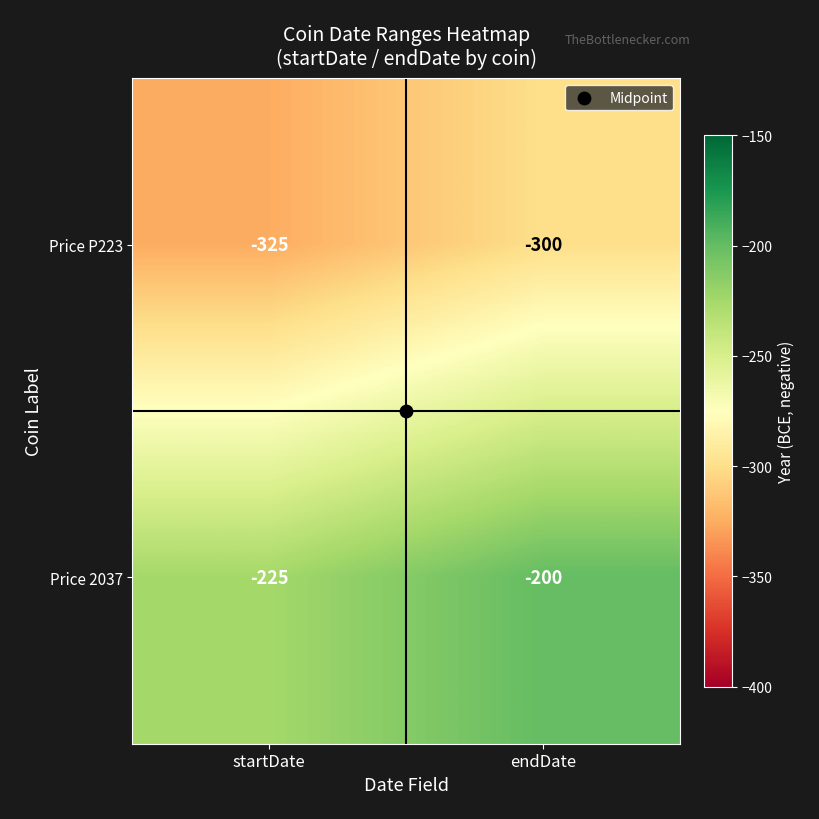

How many series are shown in this chart?

2